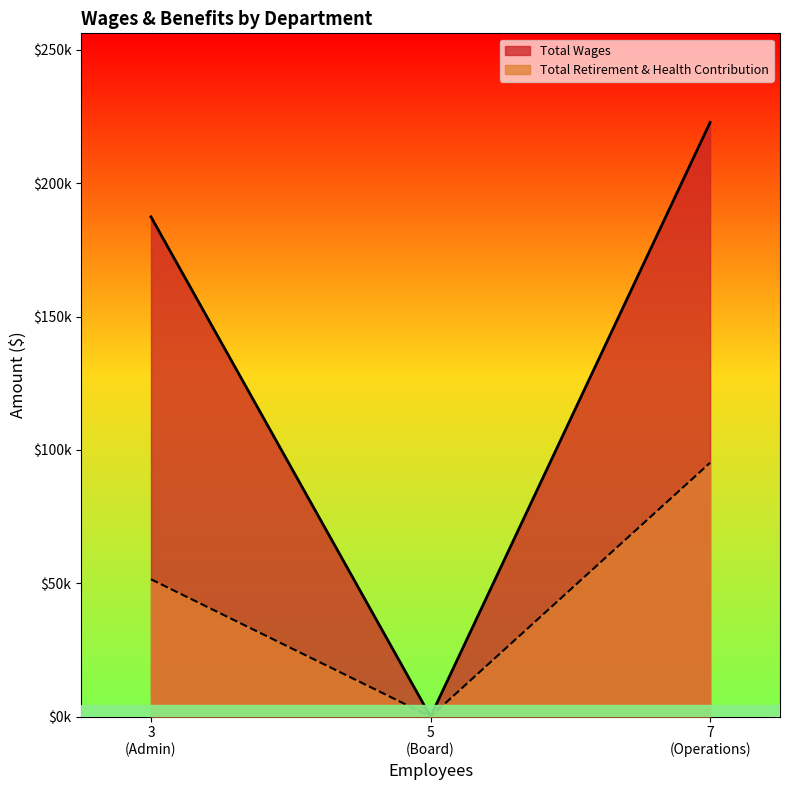

Which series has the largest total across all categories?

Total Wages